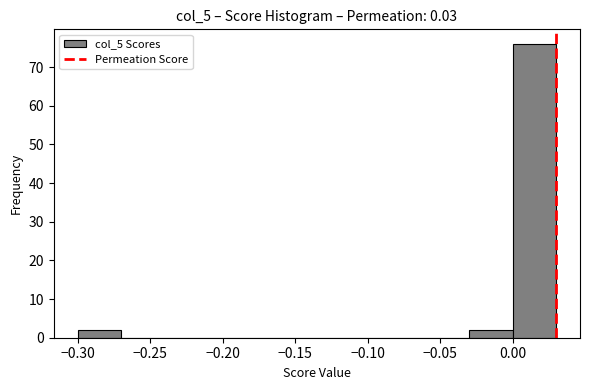

What is the height of the bar covering -0.30 to -0.27 on the x-axis? The values are not printed on the chart, so give them approximately, as read against the axis.

2